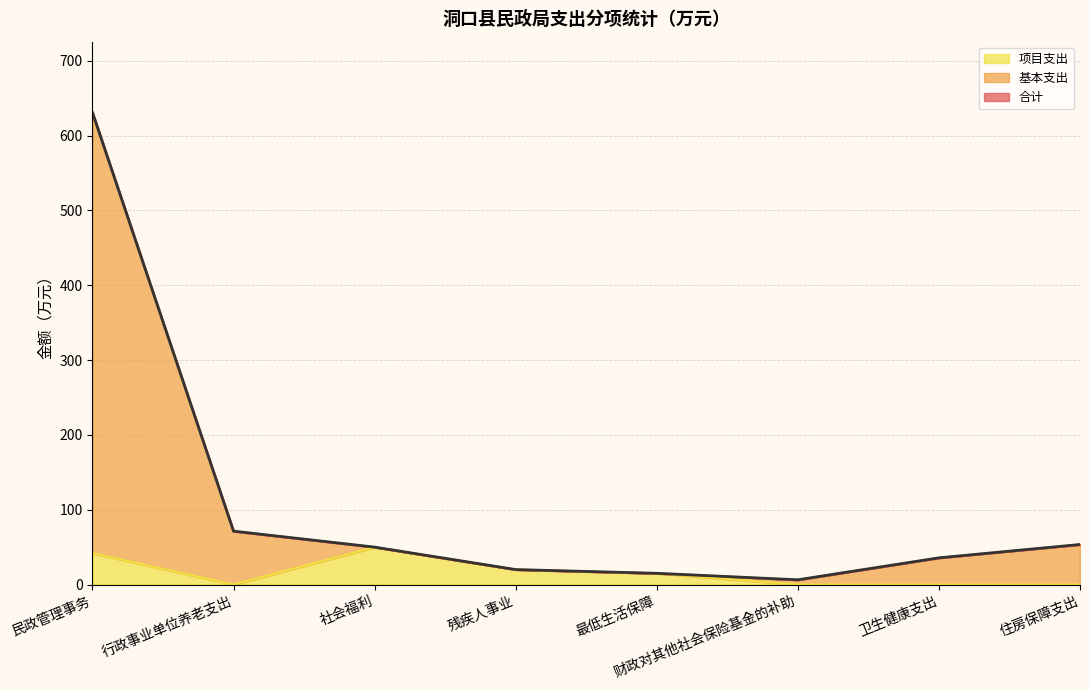

Where is the data nearest to the value 318?

行政事业单位养老支出